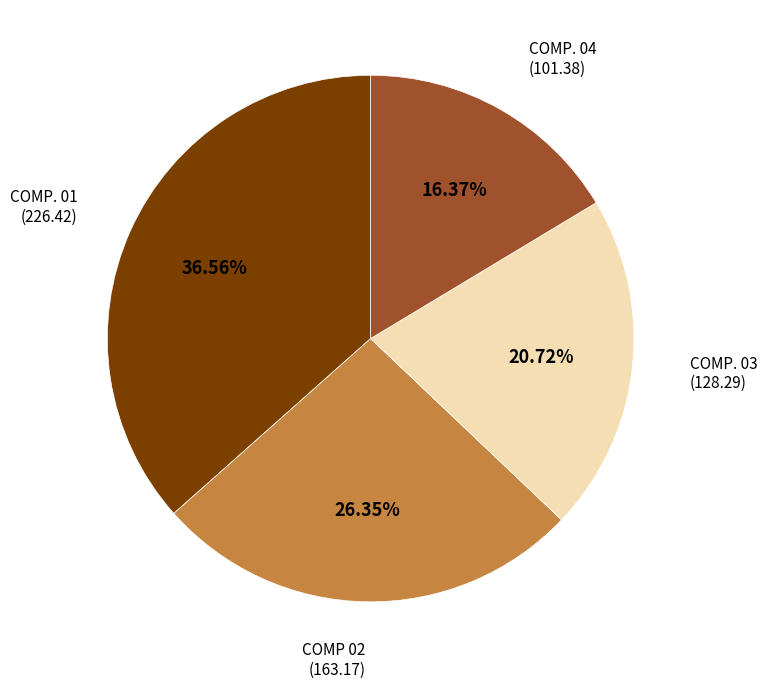

Does any single category account for the majority?

No